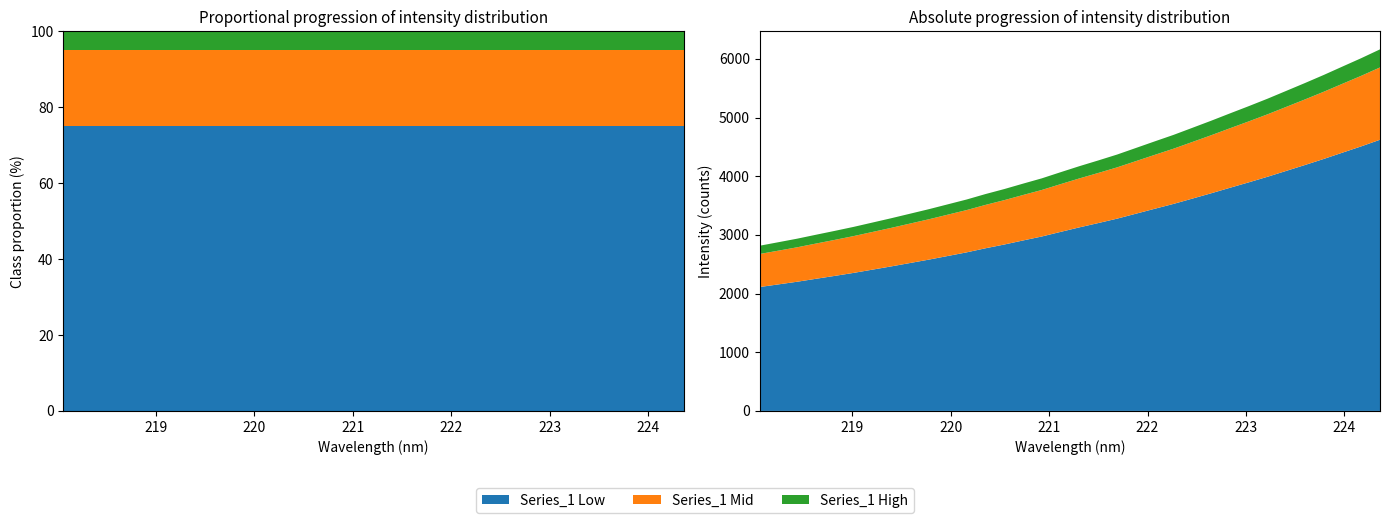

Reading left to right, extract all data points from this chart.

218.0596=2815.1	218.2508=2875.2	218.442=2935.8	218.6332=3002.8	218.8244=3068.9	219.0156=3136.8	219.2067=3210.6	219.3979=3284.4	219.589=3361.4	219.7801=3438.5	219.9712=3520.8	220.1623=3602.9	220.3533=3695.4	220.5444=3780.8	220.7354=3873.3	220.9264=3963.7	221.1174=4068.4	221.3083=4171.1	221.4993=4268.4	221.6902=4368.6	221.8812=4480.6	222.0721=4592.8	222.263=4703.3	222.4538=4823.3	222.6447=4944.1	222.8355=5069.1	223.0264=5192.5	223.2172=5319.4	223.408=5453.3	223.5987=5587.3	223.7895=5725.0	223.9802=5868.6	224.1709=6011.3	224.3616=6161.7